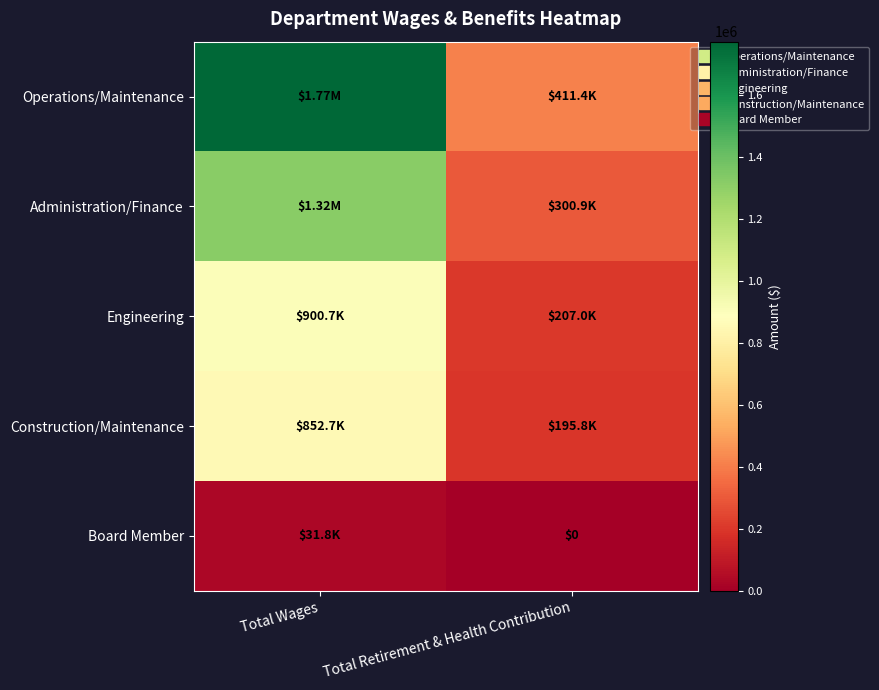

Between Total Wages and Total Retirement & Health Contribution, which series saw the biggest shift?

Operations/Maintenance